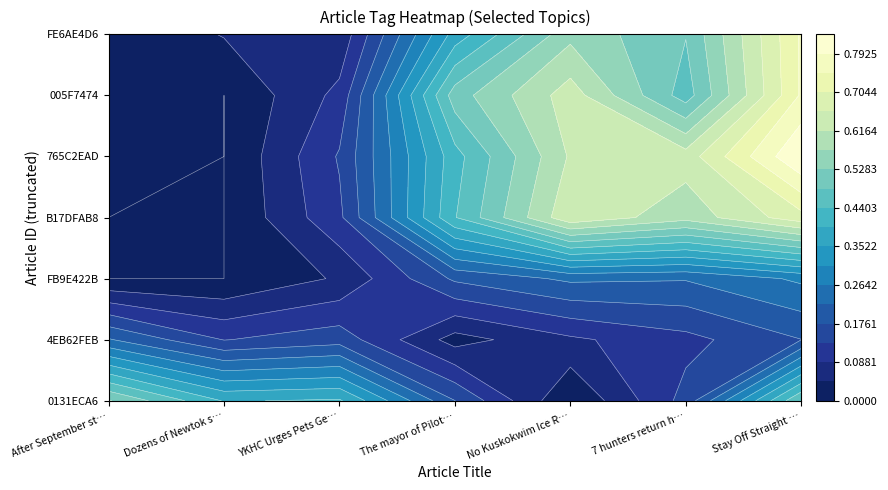

How many distinct data groups are displayed?

7